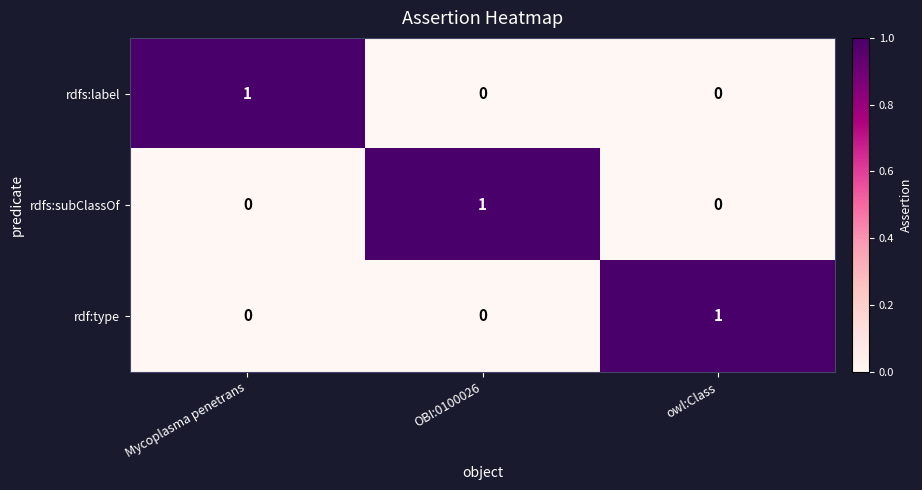

Which category has the highest value in the rdf:type series?

owl:Class